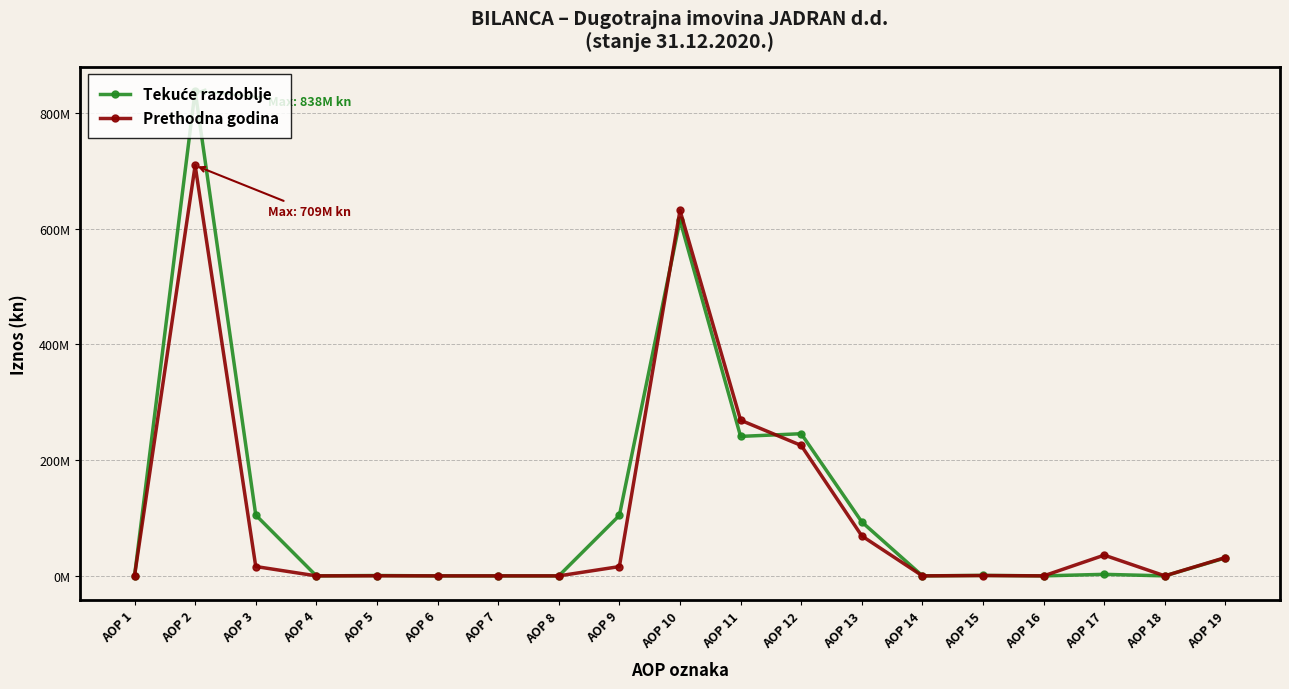

At how many categories does at least one series exceed 586136763?

2